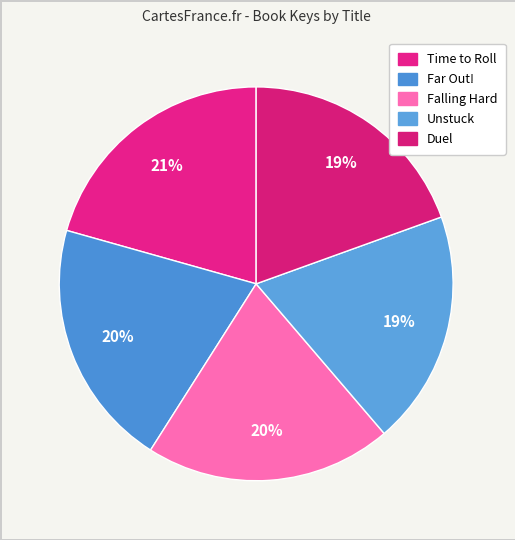

Rank the categories by value from lowest to highest.

Unstuck, Duel, Falling Hard, Far Out!, Time to Roll